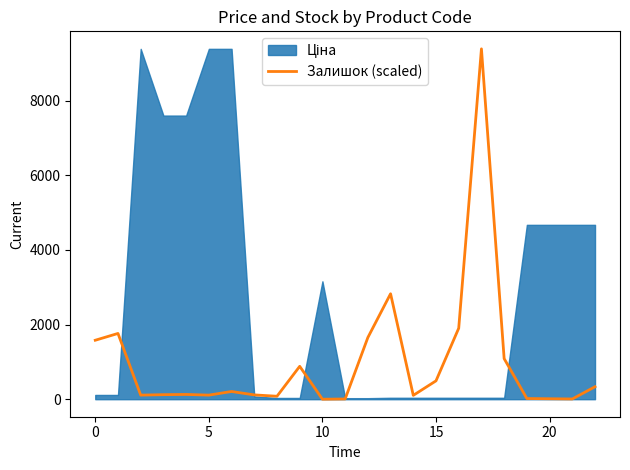

Count the number of values greater than 127.

12